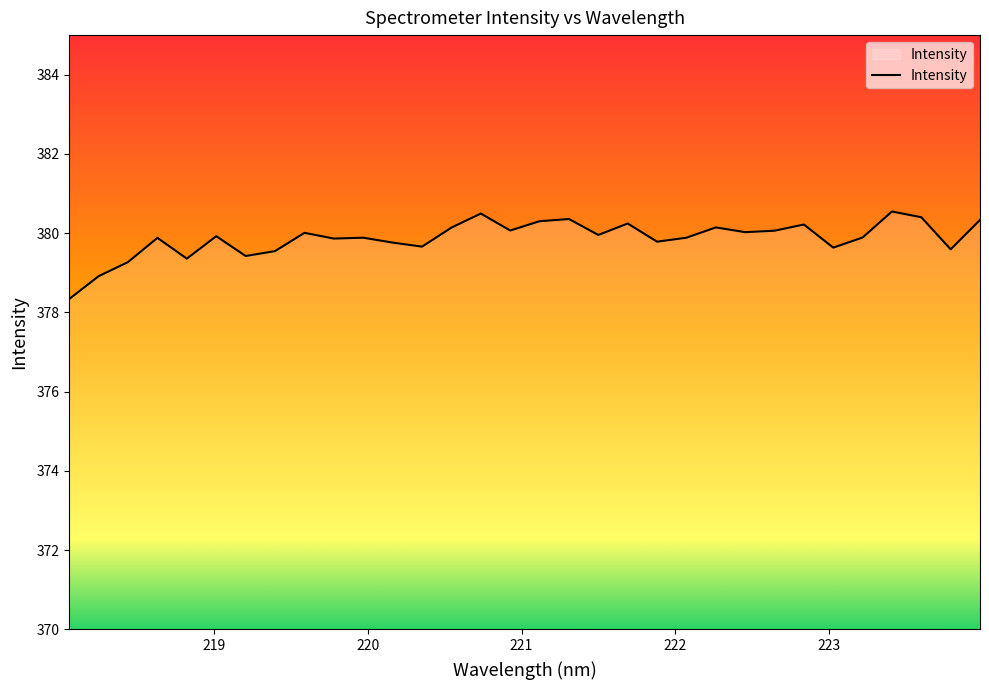

What is the smallest value displayed?

378.3